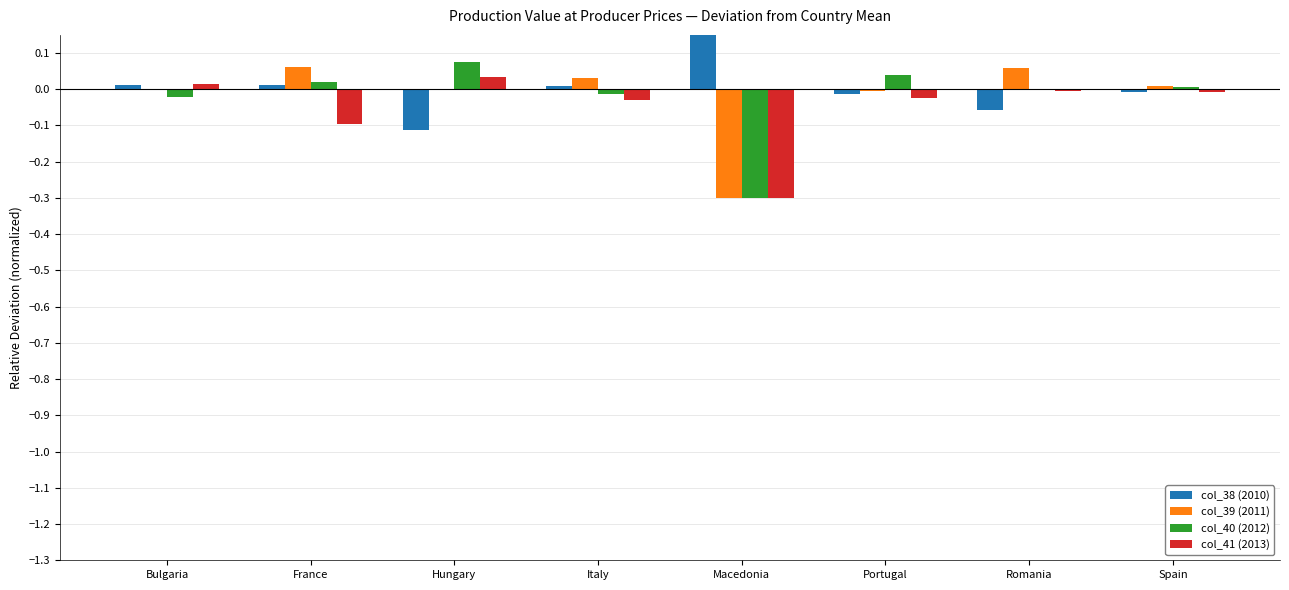

What value does the col_41 (2013) series have at Macedonia?

-0.3